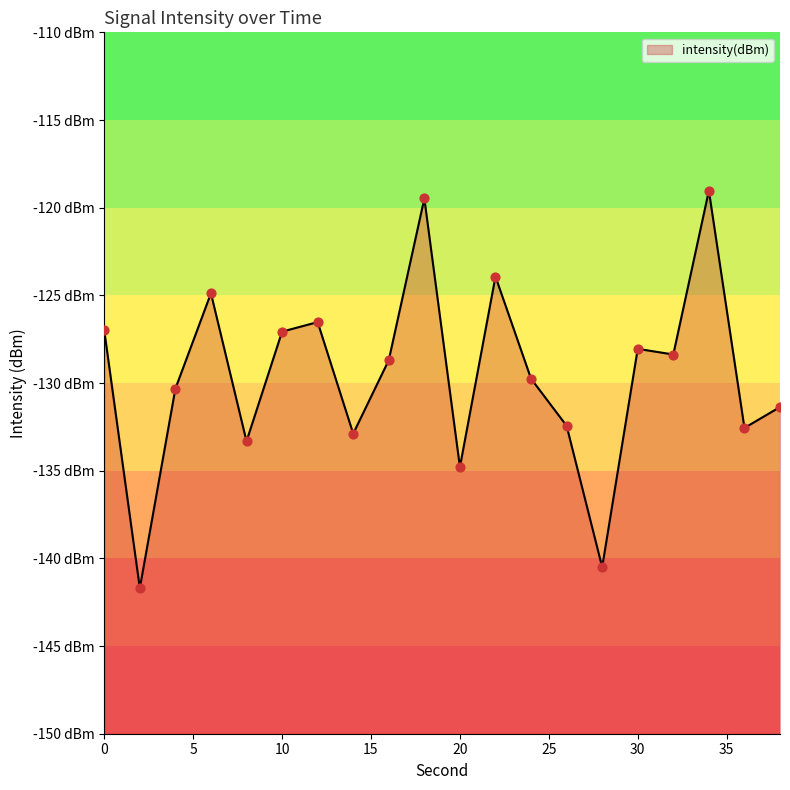

Which has a higher value, 14 or 36?

36